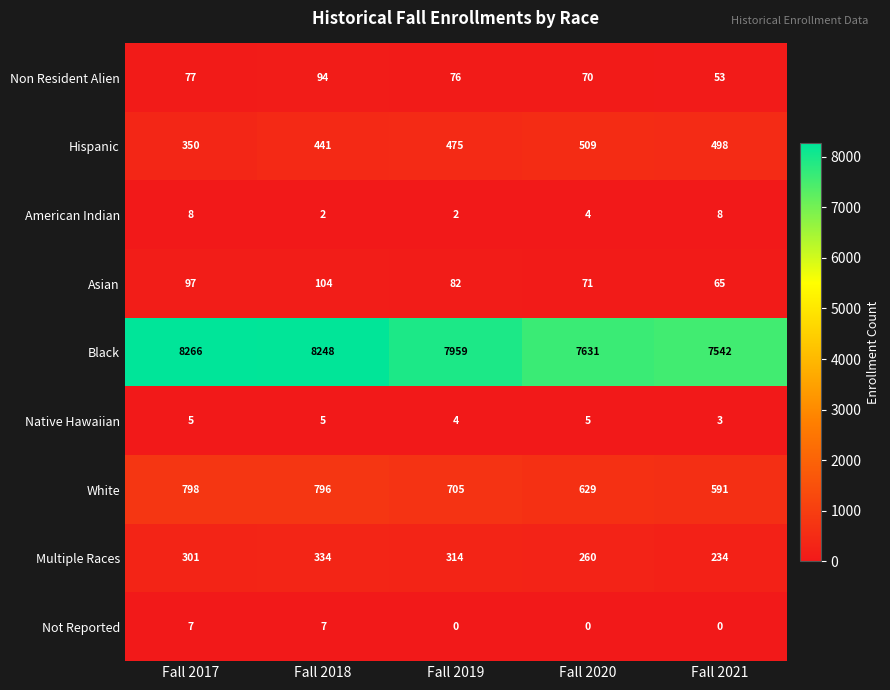

Where is Native Hawaiian nearest to the value 4?

Fall 2019